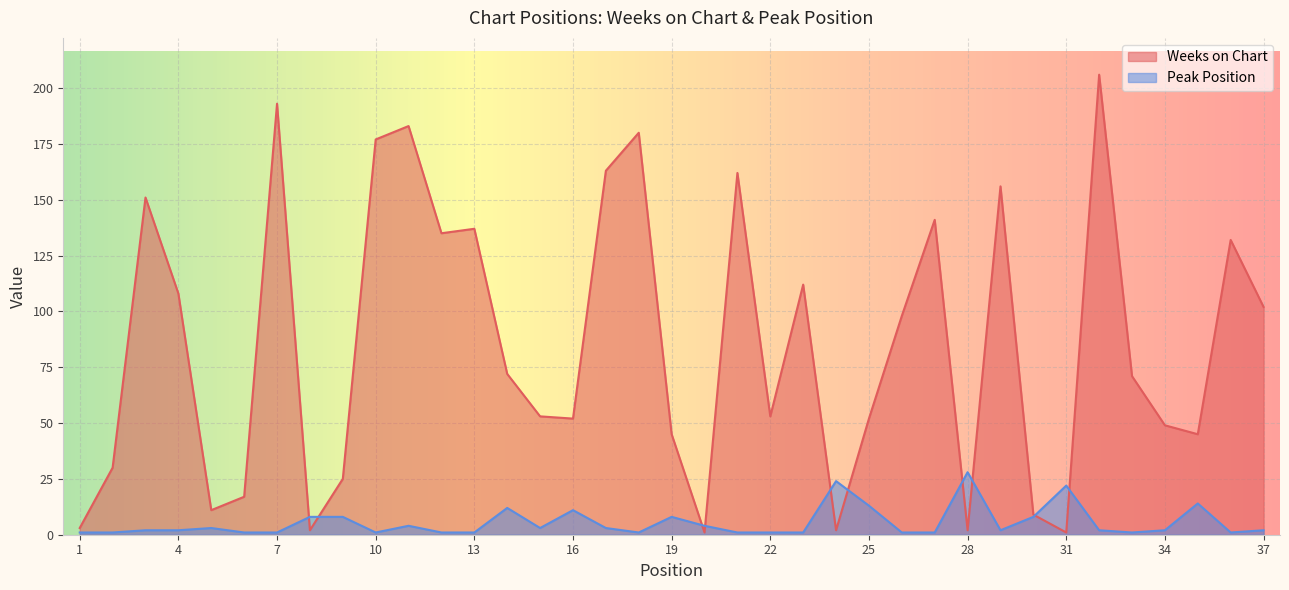

Which series has the largest range (max minus min)?

Weeks on Chart